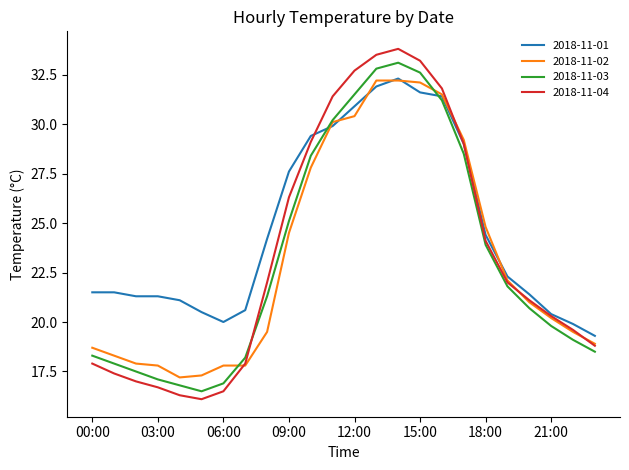

What is the lowest value of the 2018-11-02 series?

17.2